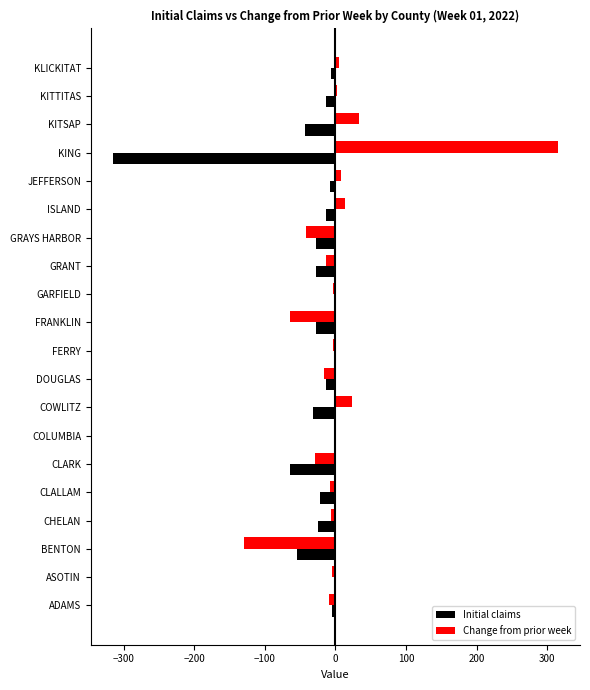

Which series changed the most between ADAMS and GRAYS HARBOR?

Change from prior week